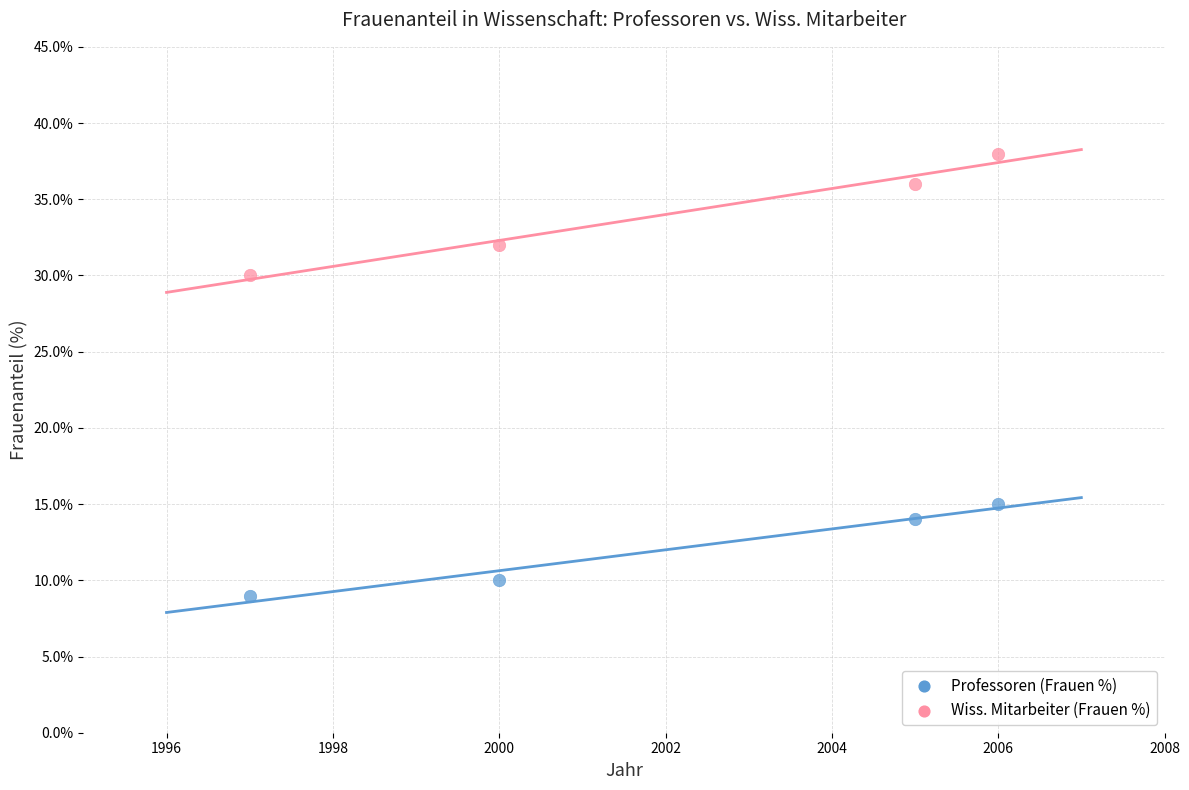

Which series has the widest spread of Y values?

Wiss. Mitarbeiter (Frauen %)